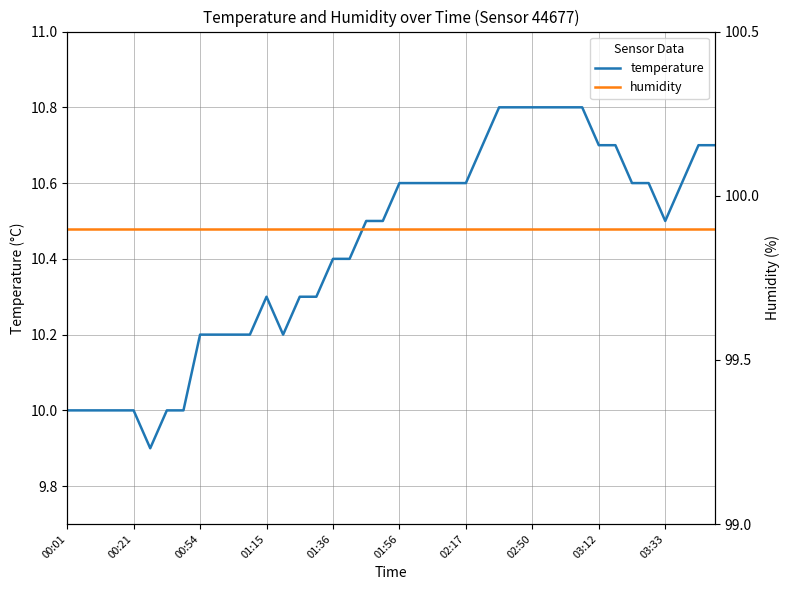

Between 23 and 34, which is larger?

23